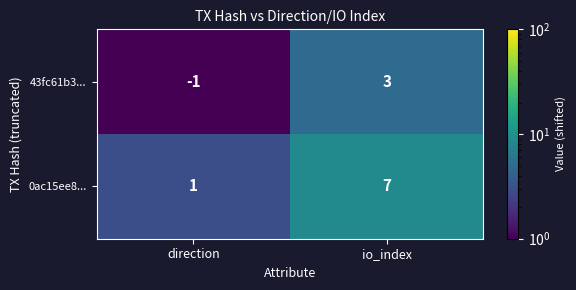

Reading left to right, list all the values displayed in this chart.

43fc61b3...: -1	3
0ac15ee8...: 1	7